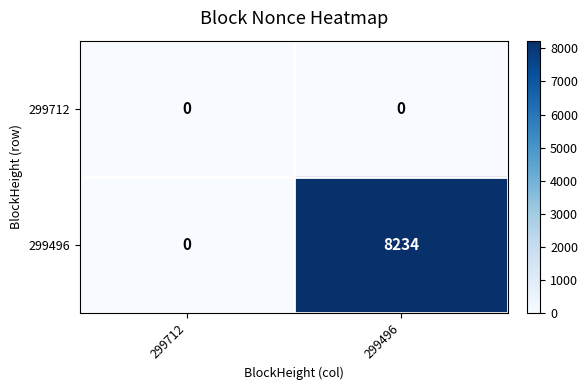

At how many categories does at least one series exceed 7822?

1